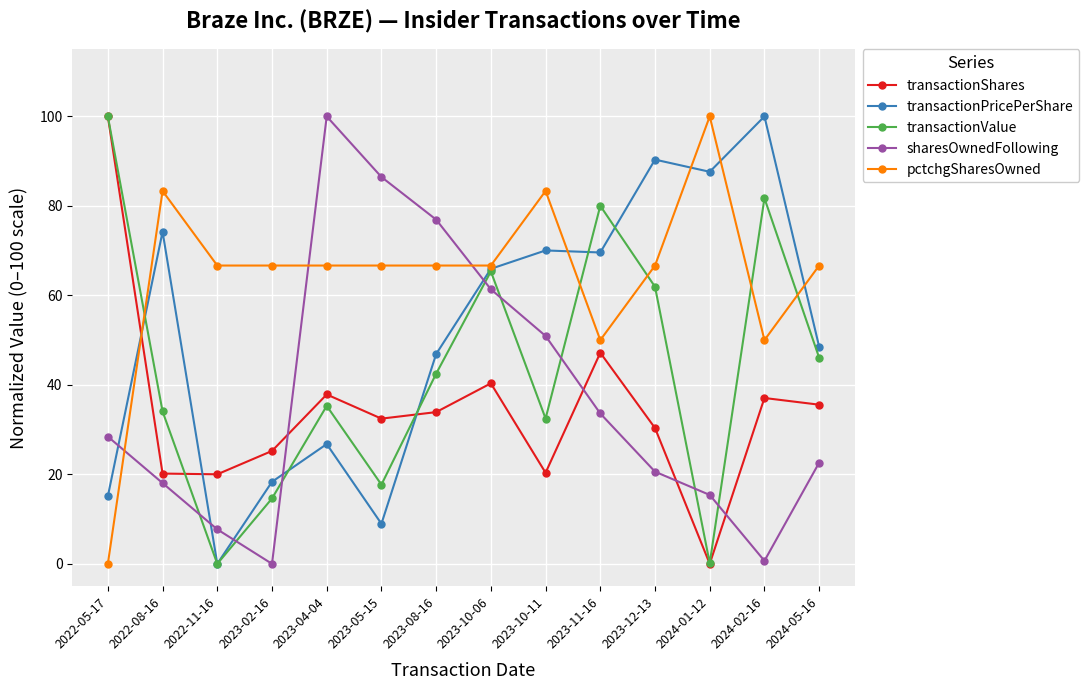

What is the greatest value displayed?

100.0